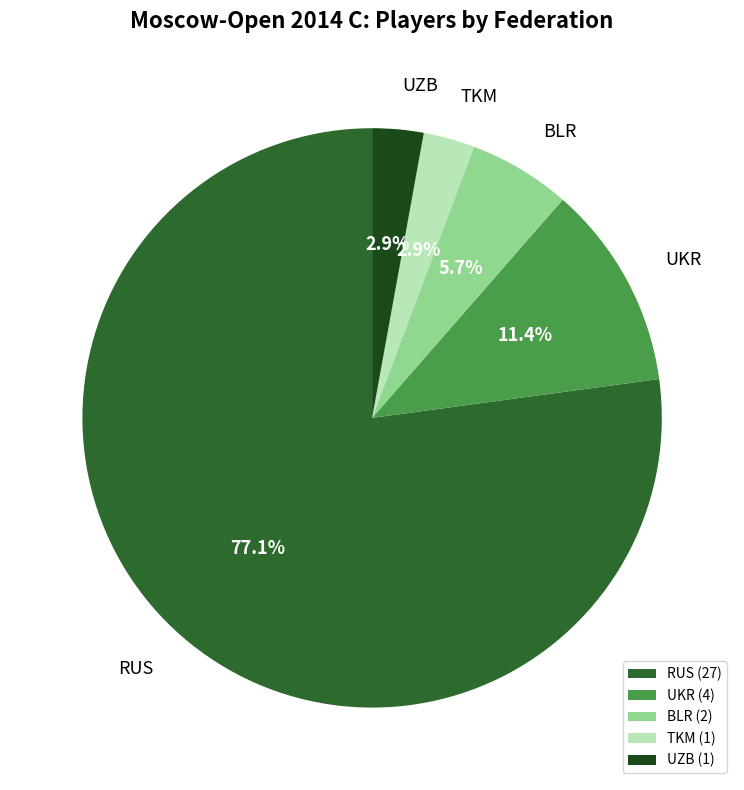

Does UKR account for over 50% of the chart?

No